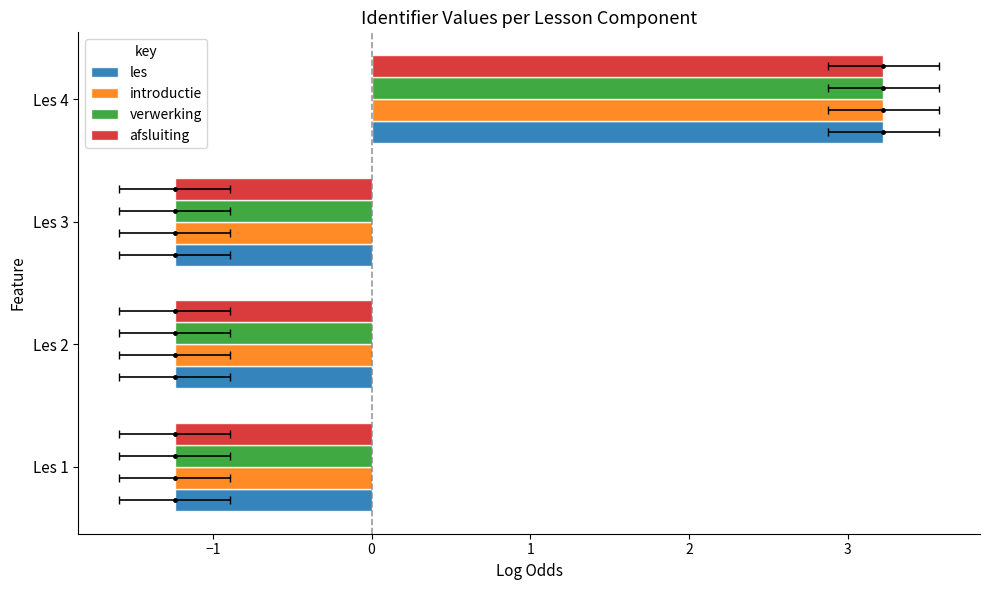

At Les 3, list the series in order from largest to smallest.

afsluiting, verwerking, introductie, les